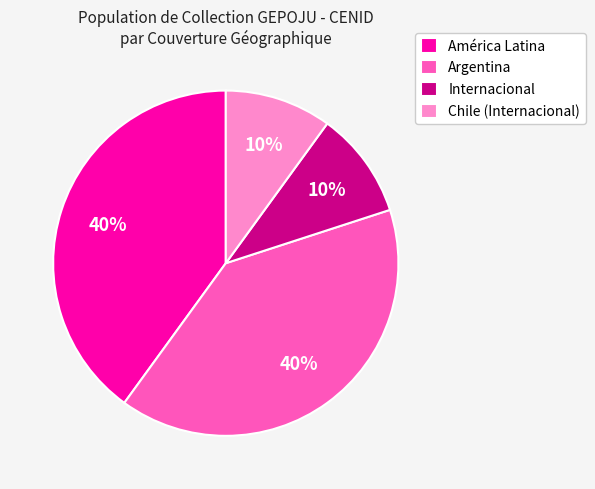

To the nearest percent, what percentage of the pie is Chile (Internacional)?

10%